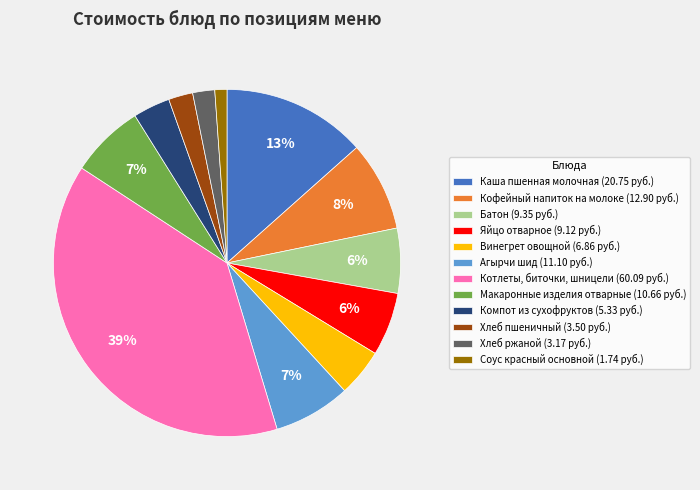

Does any single category account for the majority?

No